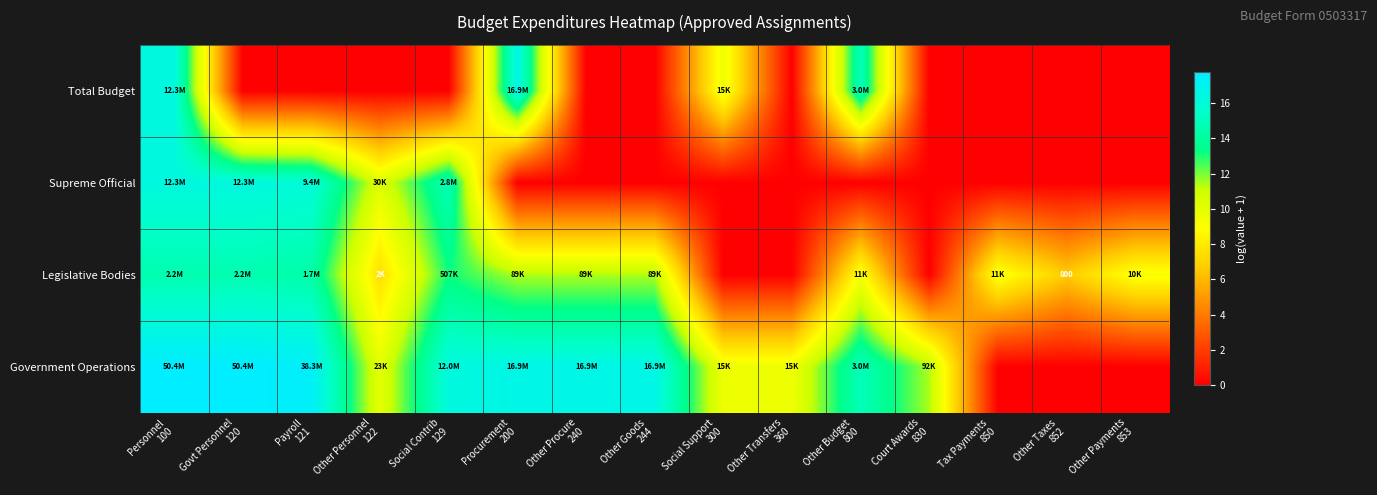

At which label does Total Budget reach its minimum?

Govt Personnel 120